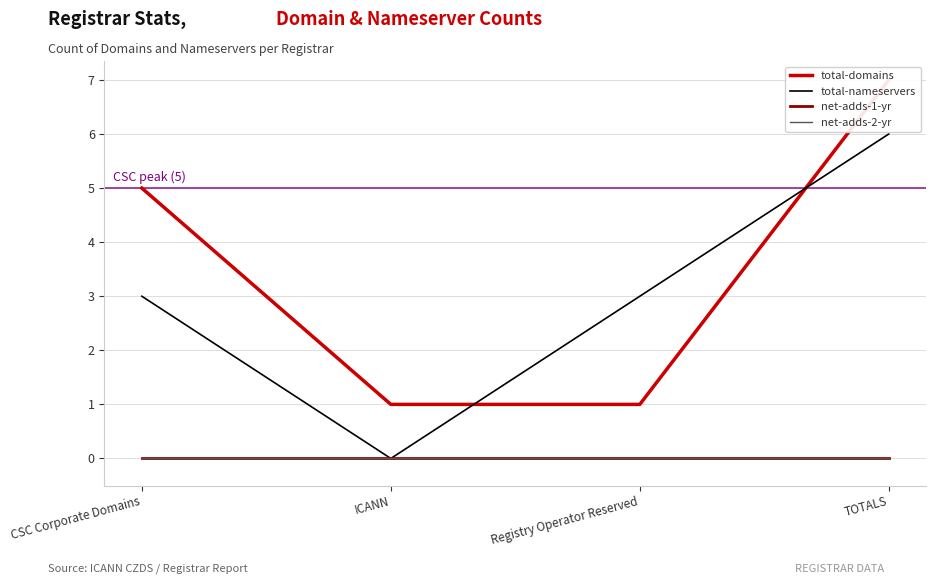

Count the number of categories in the chart.

4